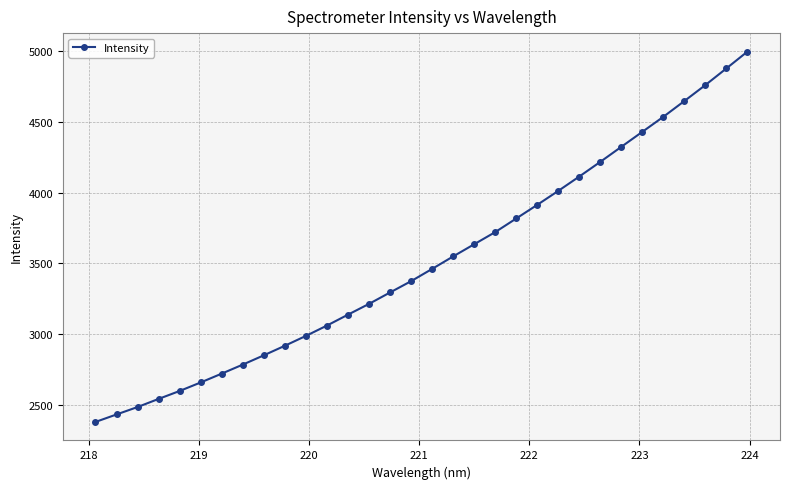

What is the difference between the maximum and minimum values?

2621.7